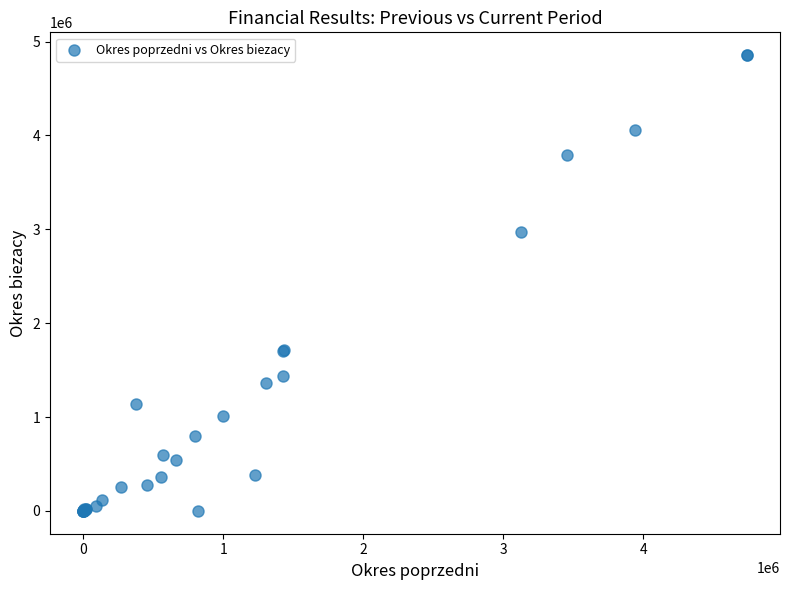

What Y value in the scatter plot is closest to 2427649?

2970447.1